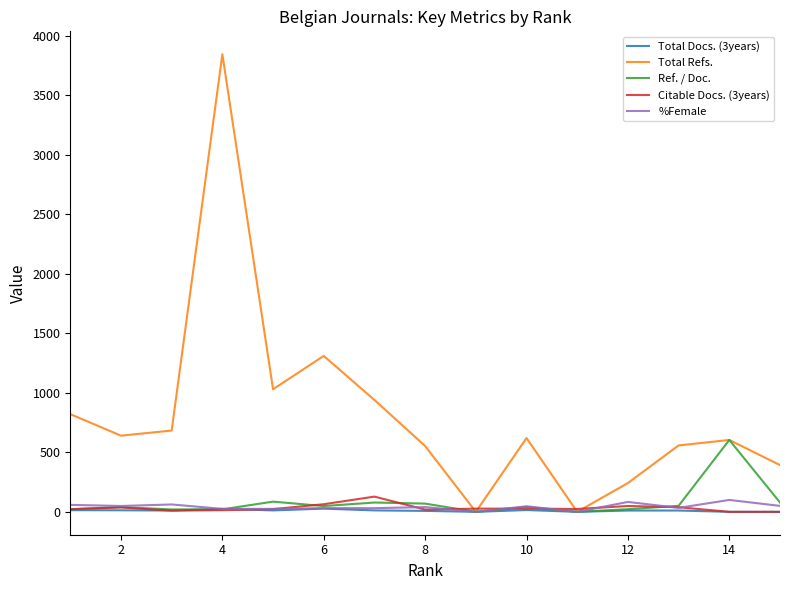

Which series has the largest total across all categories?

Total Refs.